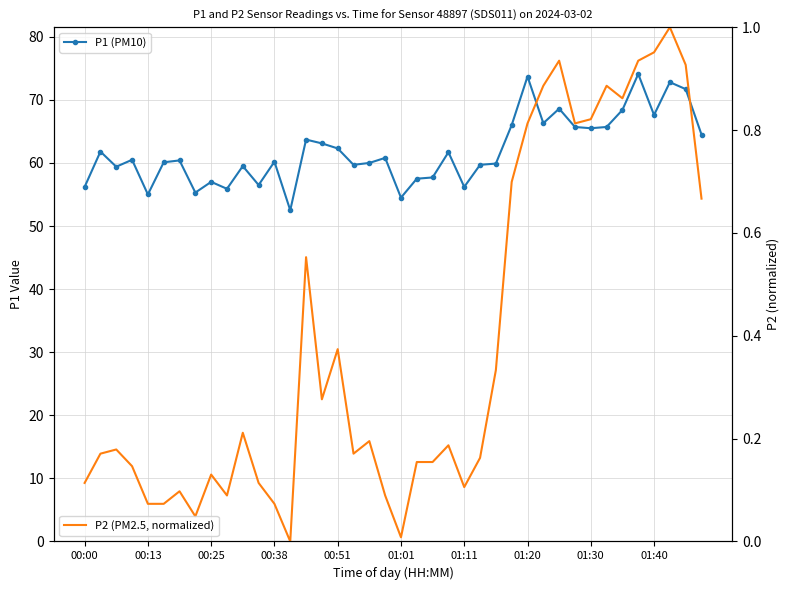

What are all the series names shown in the legend?

P1 (PM10), P2 (PM2.5, normalized)